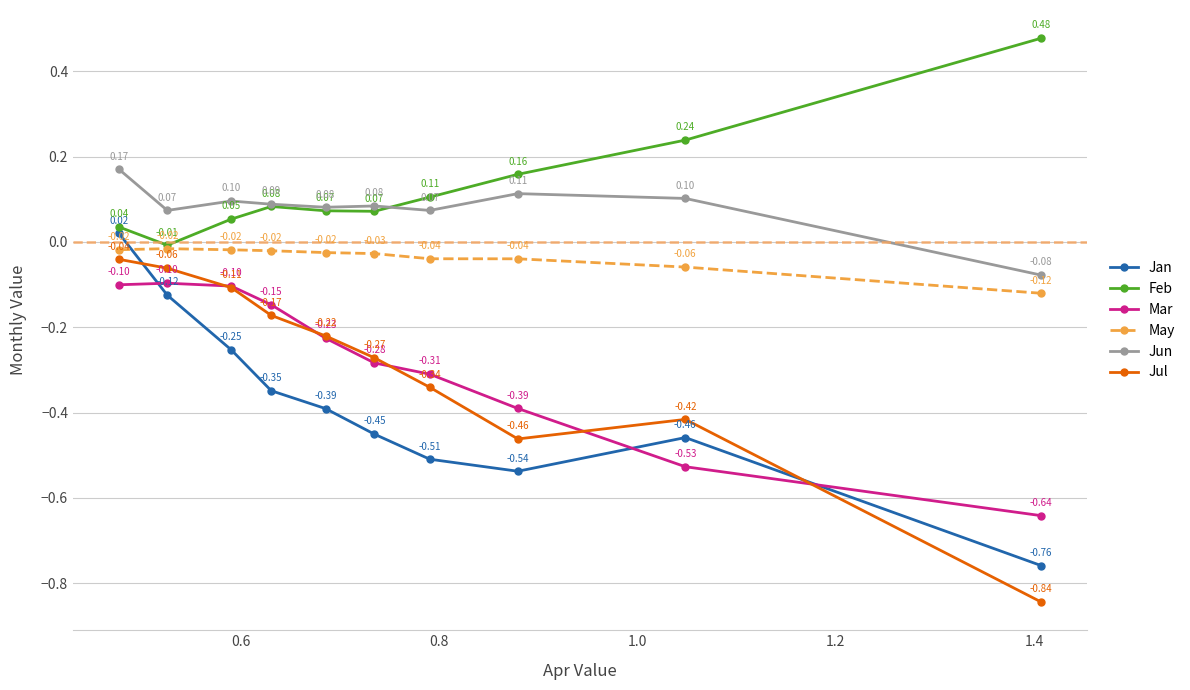

Rank the series by their maximum value, from highest to lowest.

Feb, Jun, Jan, May, Jul, Mar